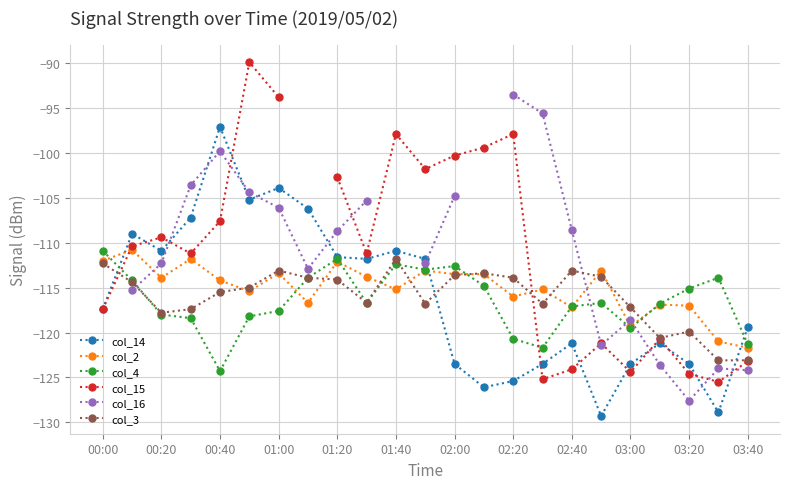

Which series ends up on top after the final intersection of col_14 and col_15?

col_14